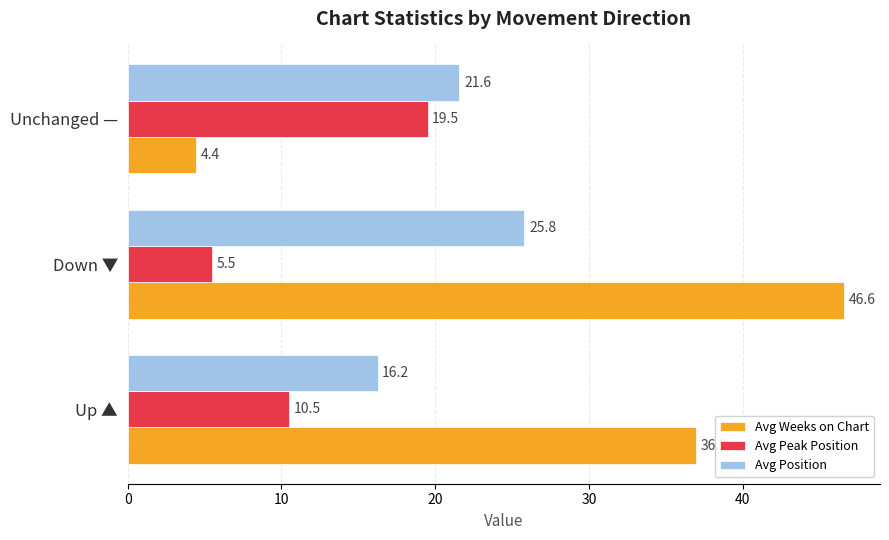

The Avg Position series shows 37.8 at Down ▼. True or false?

False